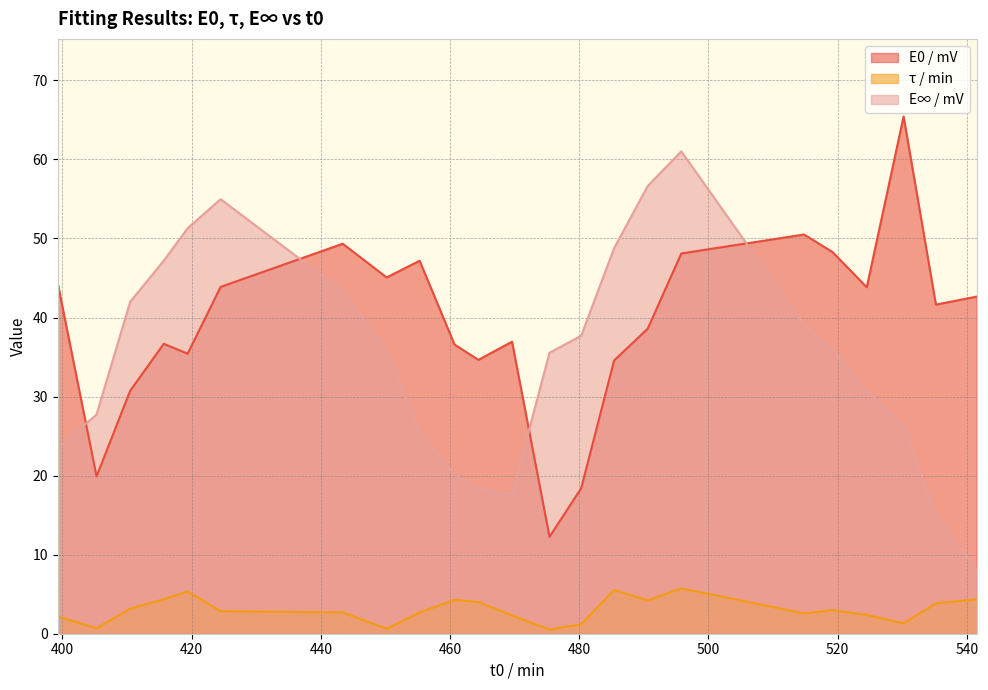

In τ / min, how many points are lower than both neighbors (excluding endpoints)?

6